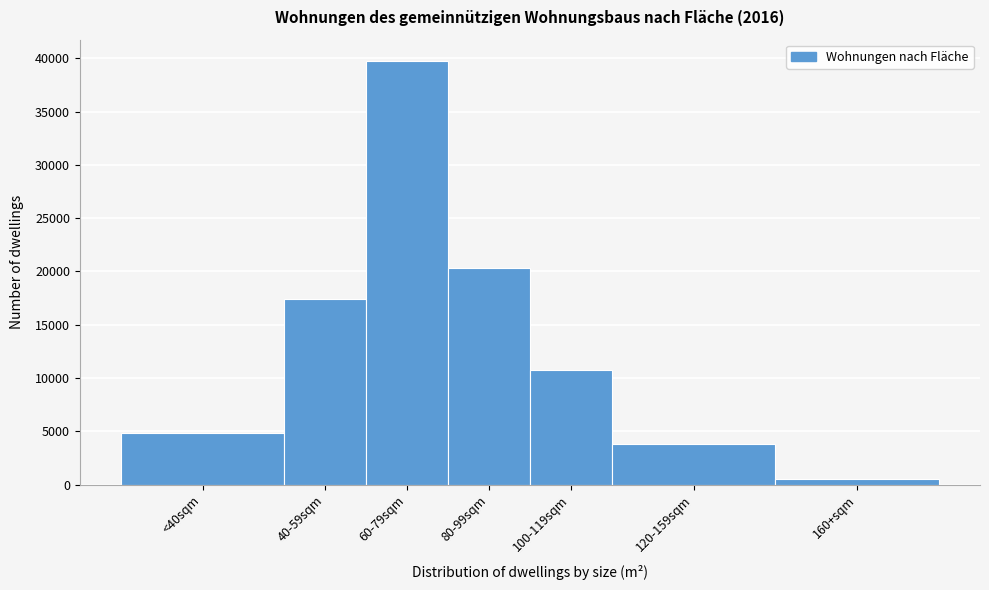

Reading left to right, list all the values displayed in this chart.

4854	17400	39748	20334	10723	3821	481